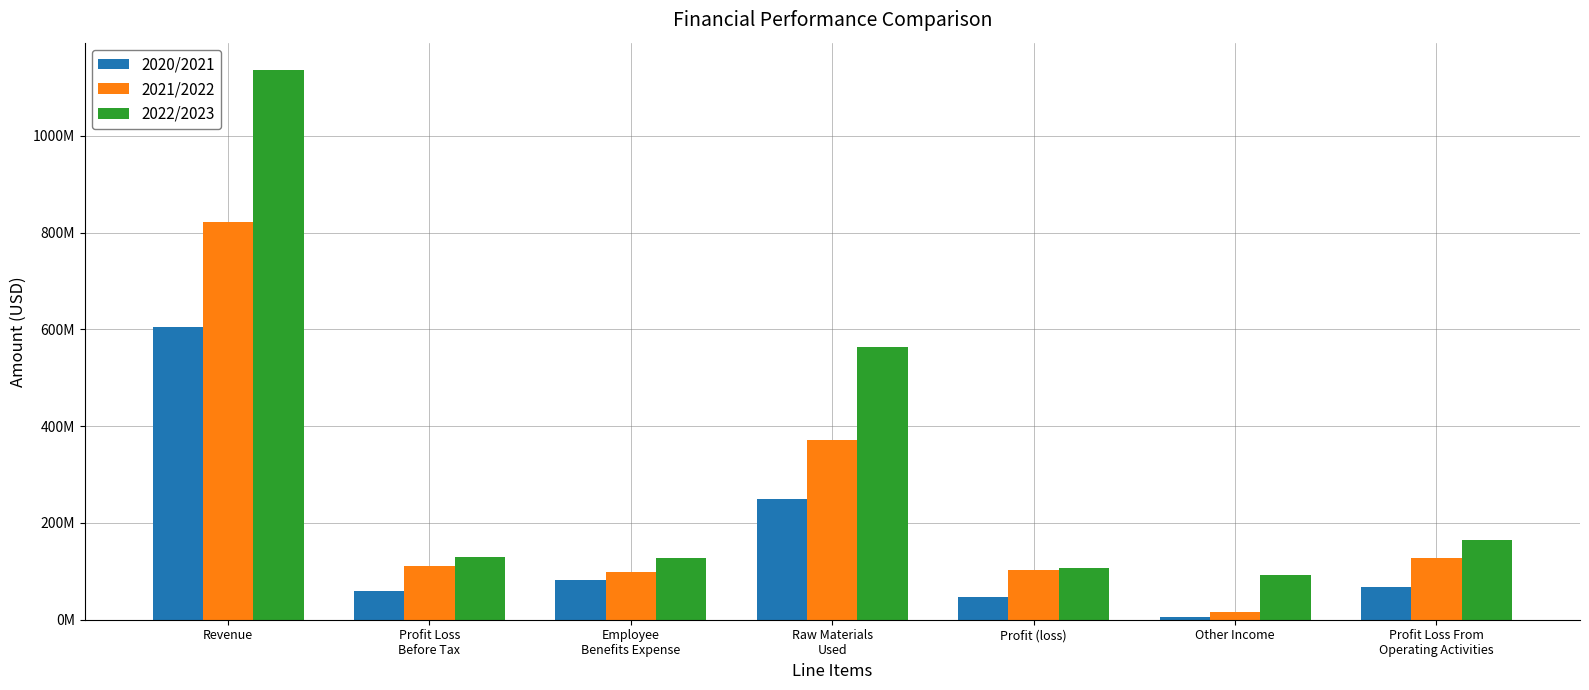

Does the chart contain any negative values?

No